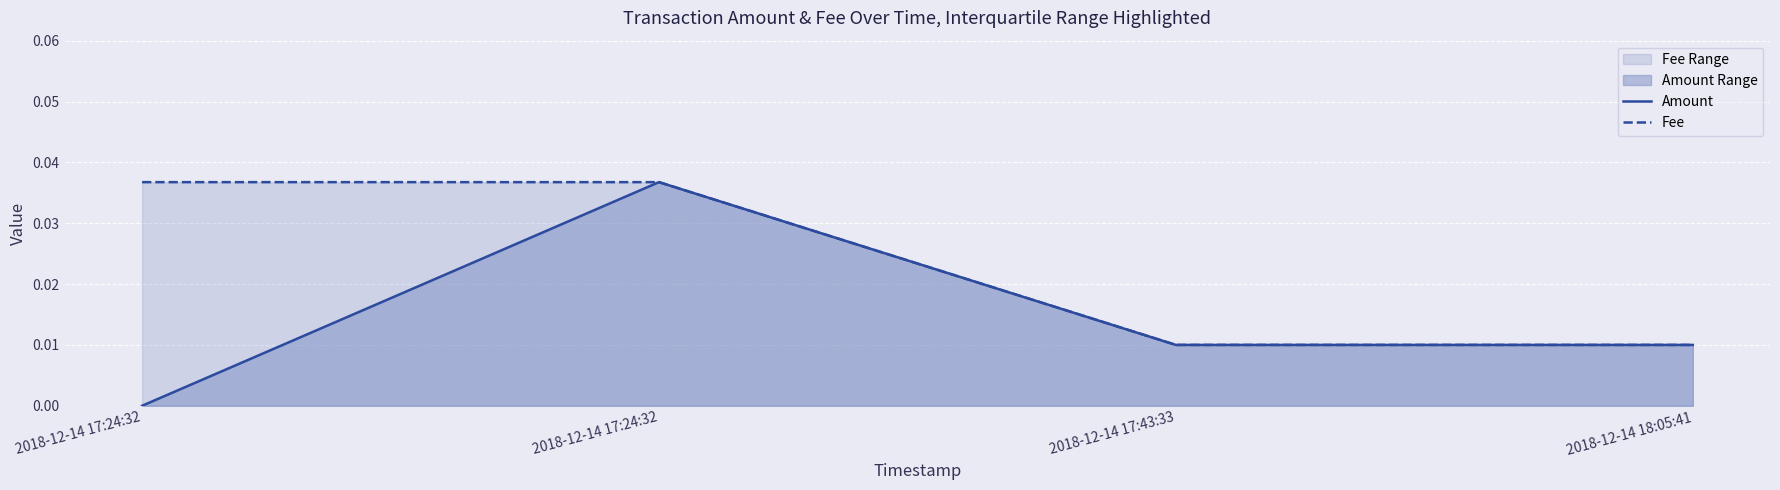

True or false: Amount and Fee cross at least once.

False